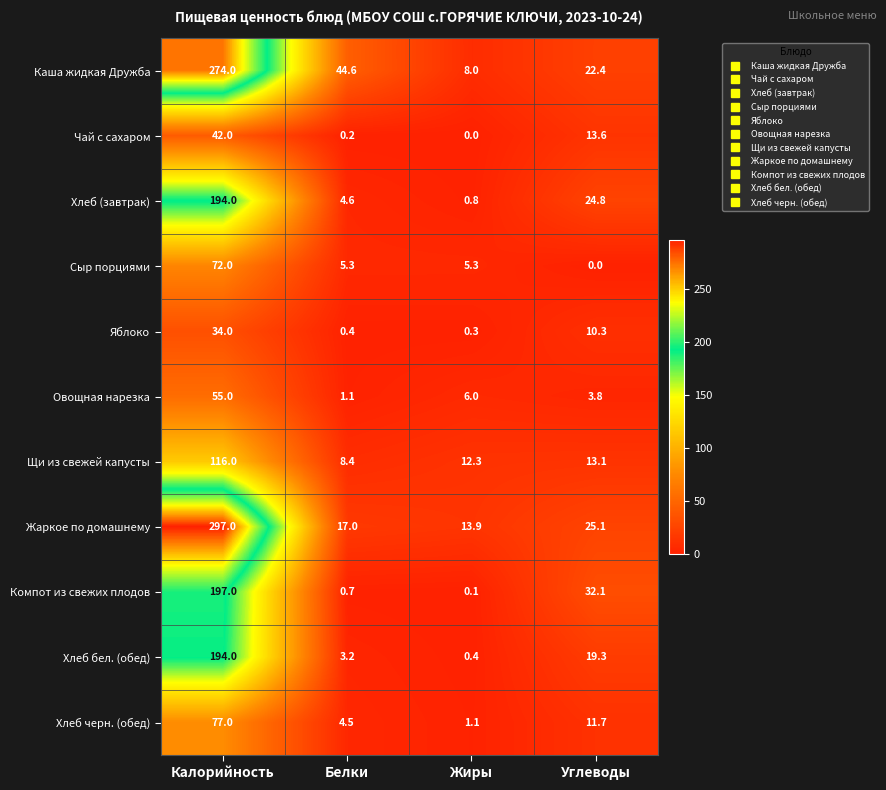

Which label corresponds to the largest value in the chart?

Калорийность